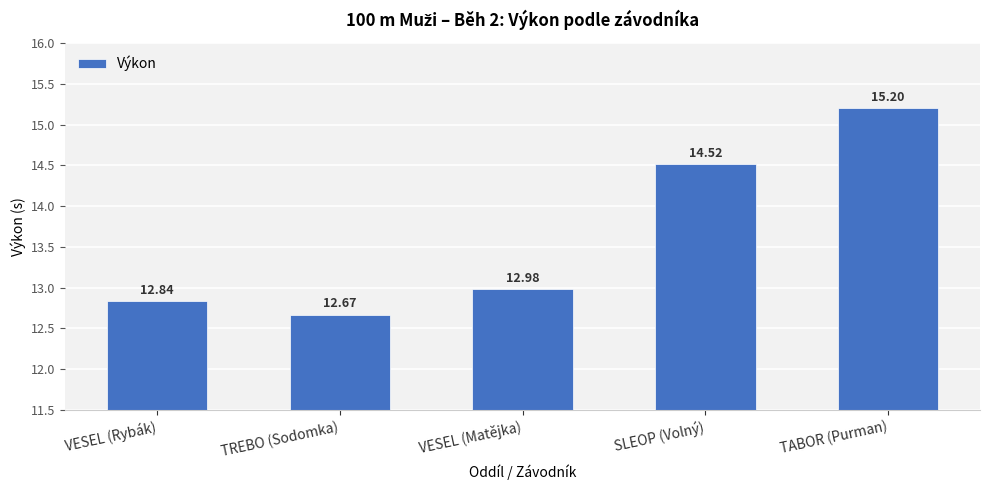

Rank the categories by value from lowest to highest.

TREBO (Sodomka), VESEL (Rybák), VESEL (Matějka), SLEOP (Volný), TABOR (Purman)